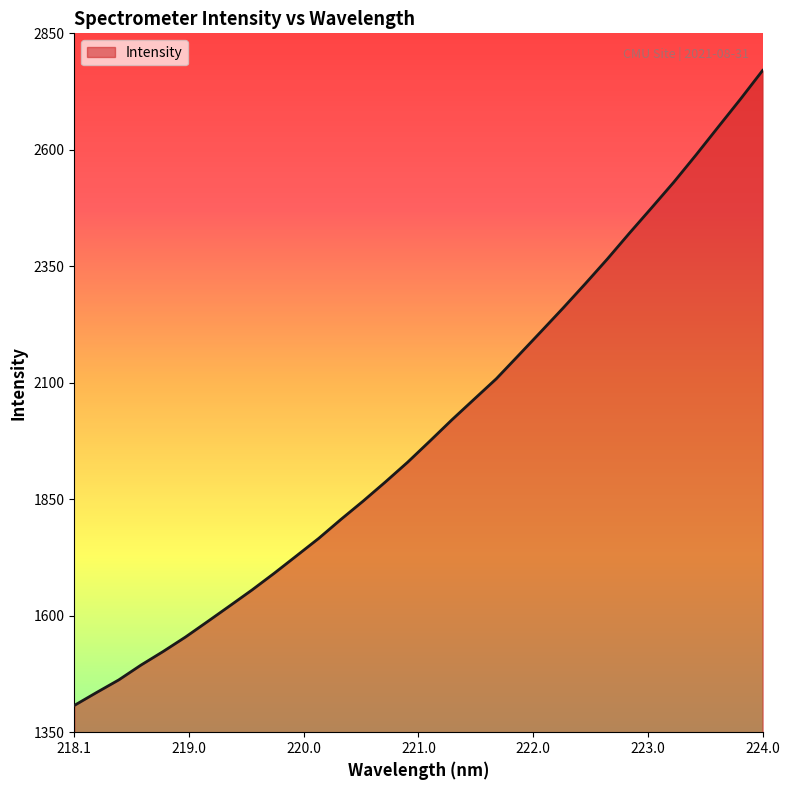

What is the maximum value shown in the chart?

2770.4